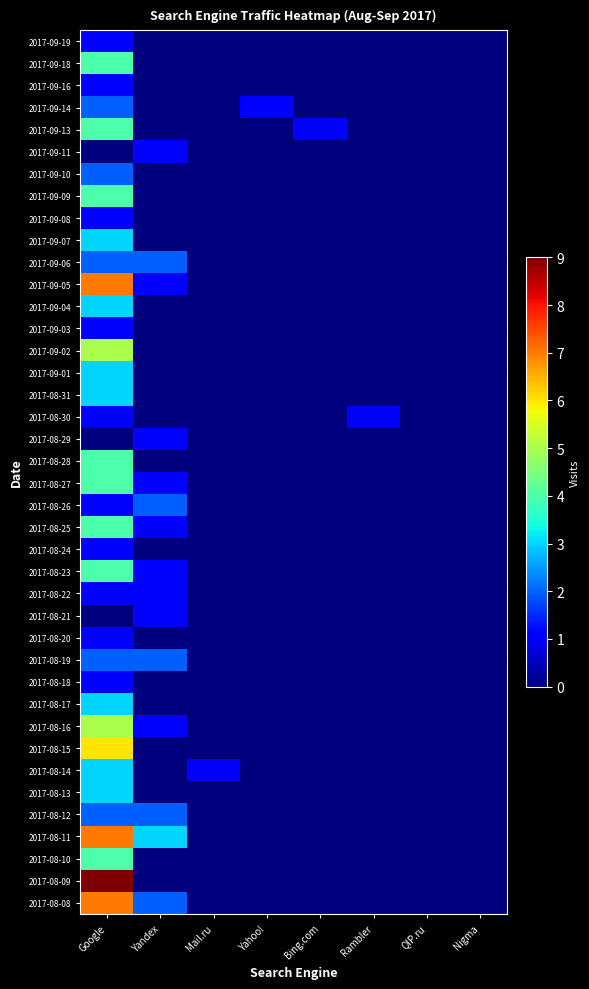

Which category has the lowest value across all series?

Yandex